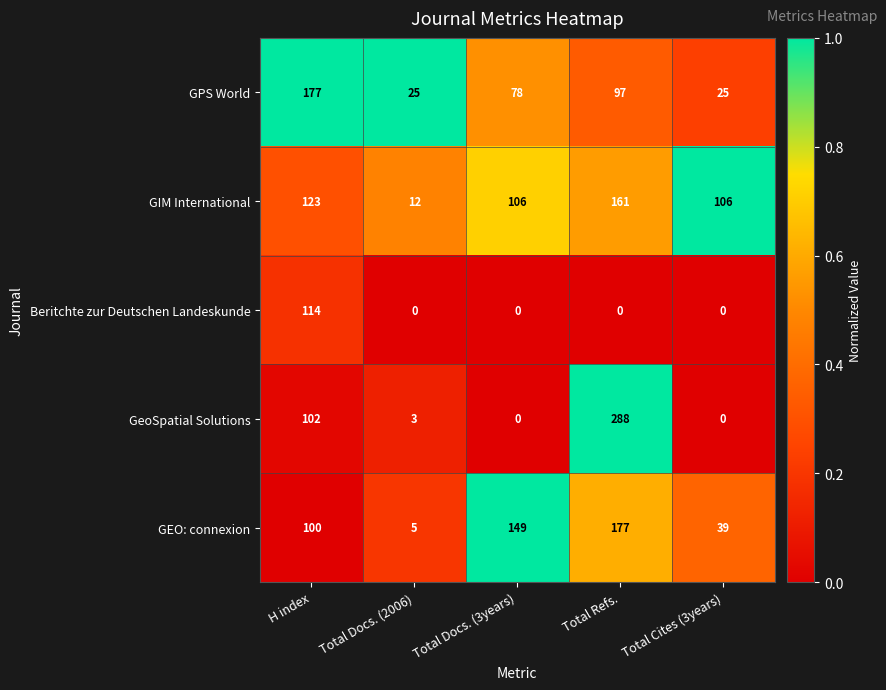

Rank the series at H index from lowest to highest value.

GEO: connexion, GeoSpatial Solutions, Beritchte zur Deutschen Landeskunde, GIM International, GPS World